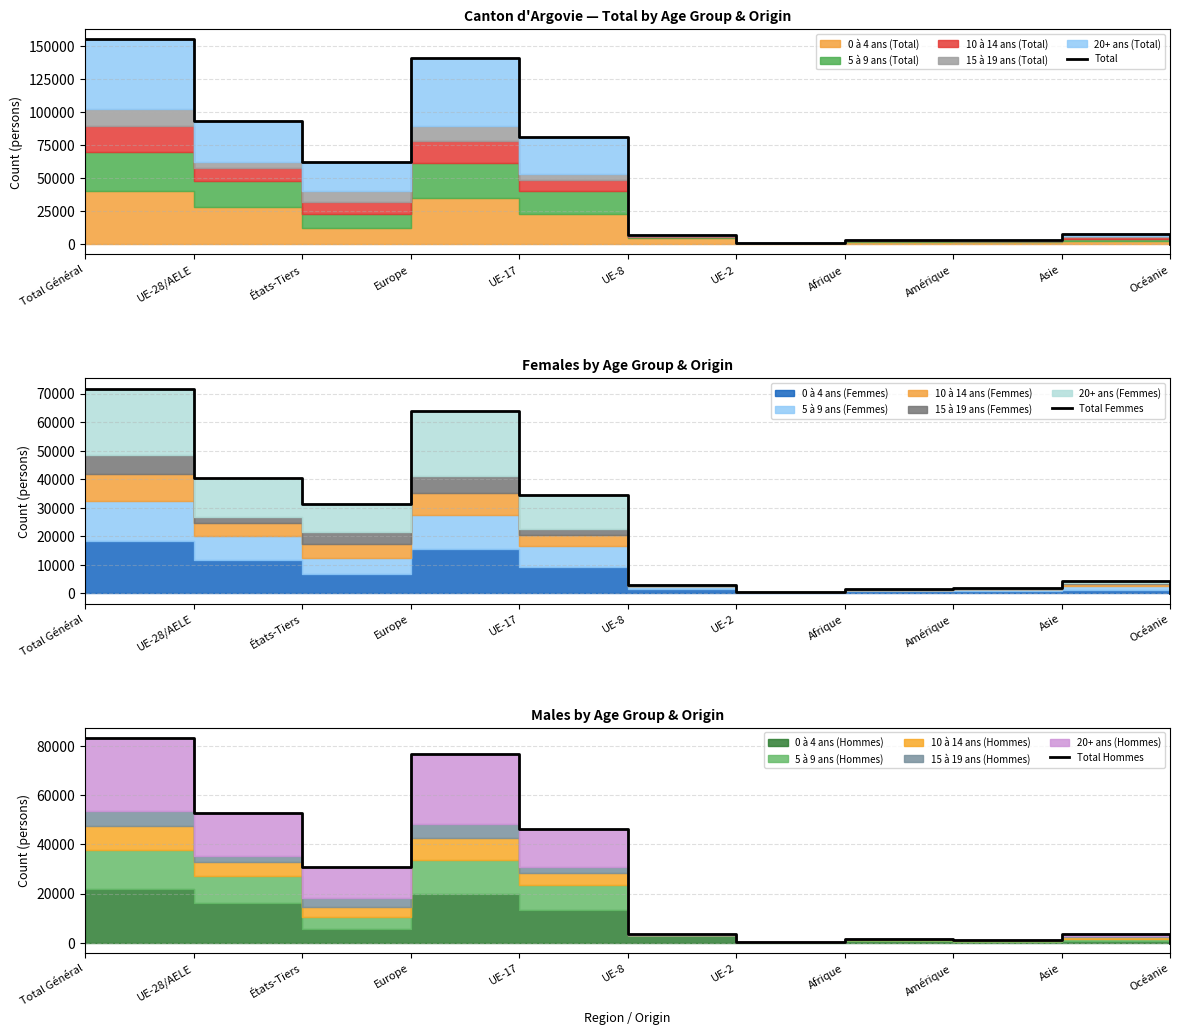

Which category has the lowest value in the Total Hommes series?

Océanie